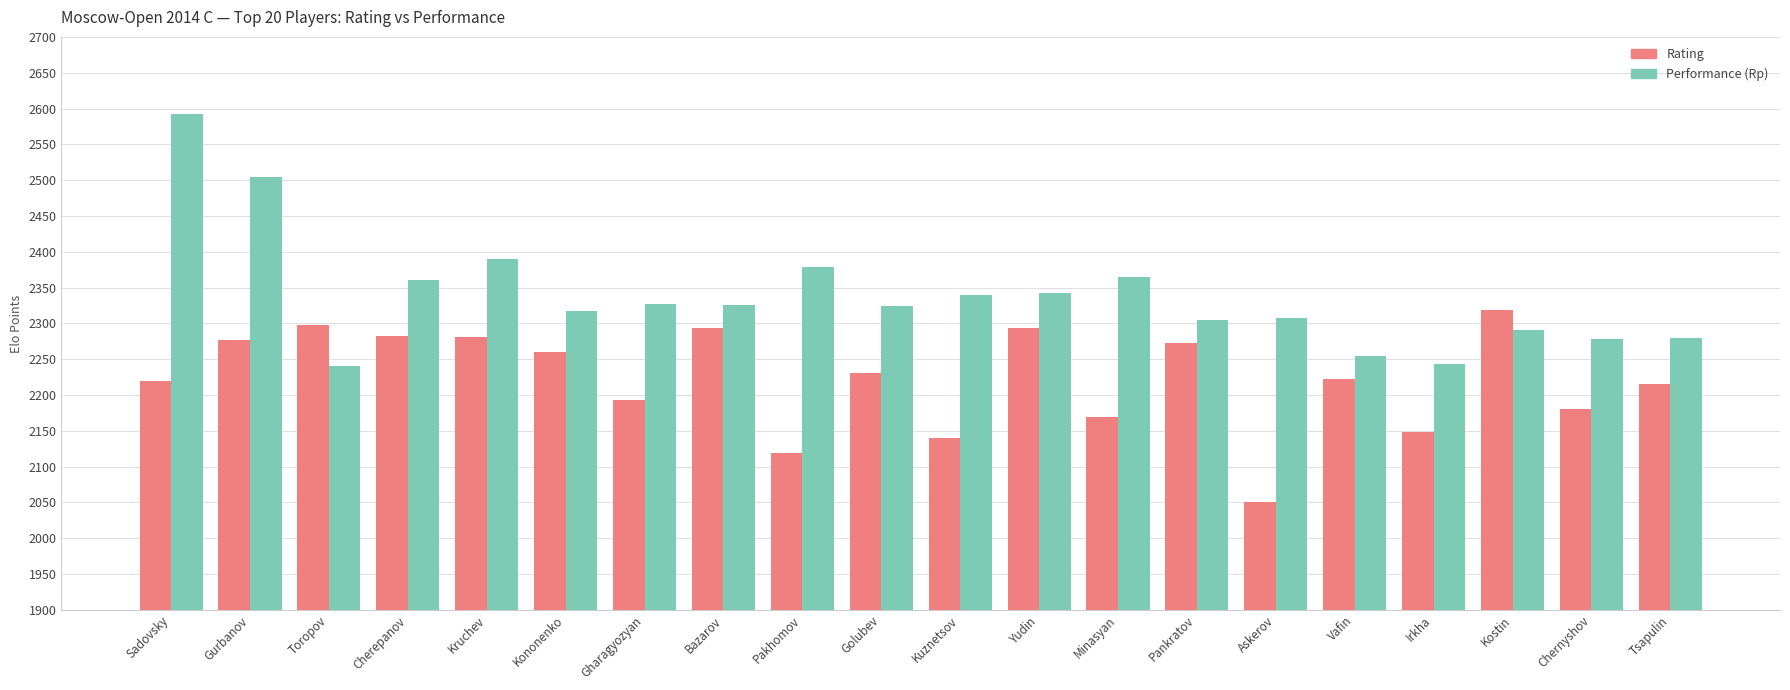

What is the spread (max minus min) of values at Pakhomov?

260